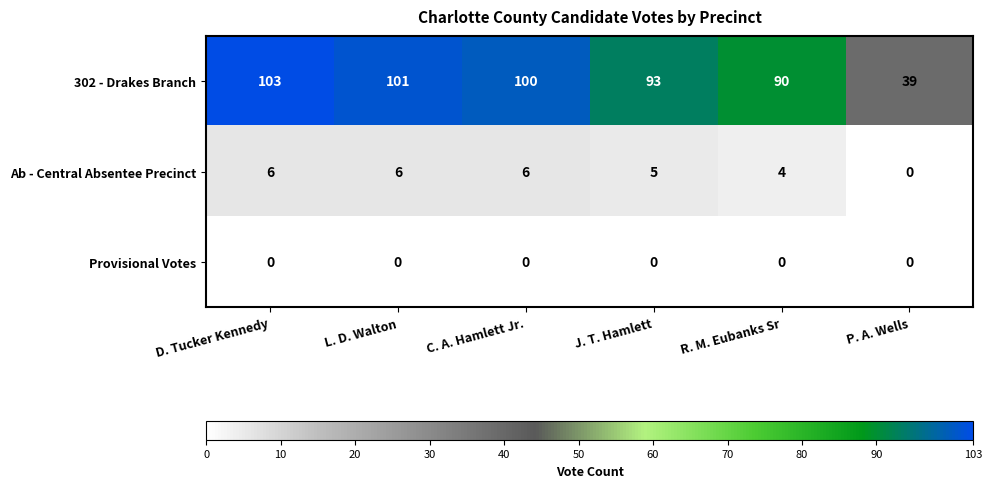

The value of 302 - Drakes Branch at D. Tucker Kennedy is 103. True or false?

True